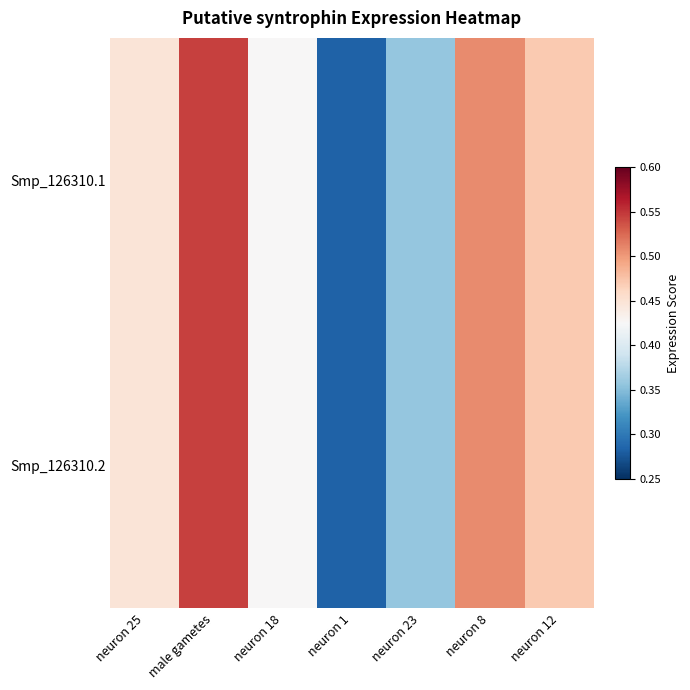

Which has a higher value, male gametes or neuron 12?

male gametes